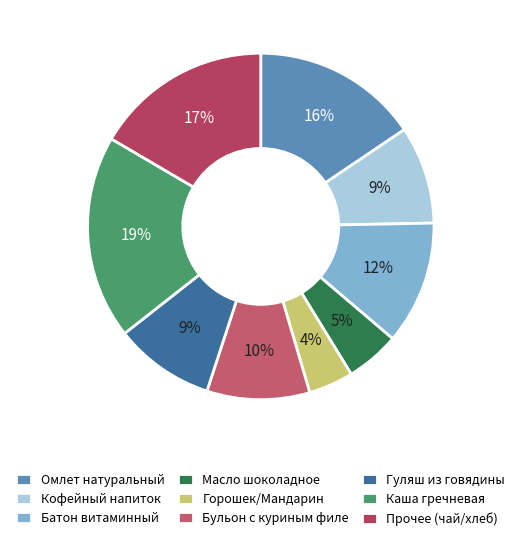

Does Батон витаминный account for over 50% of the chart?

No